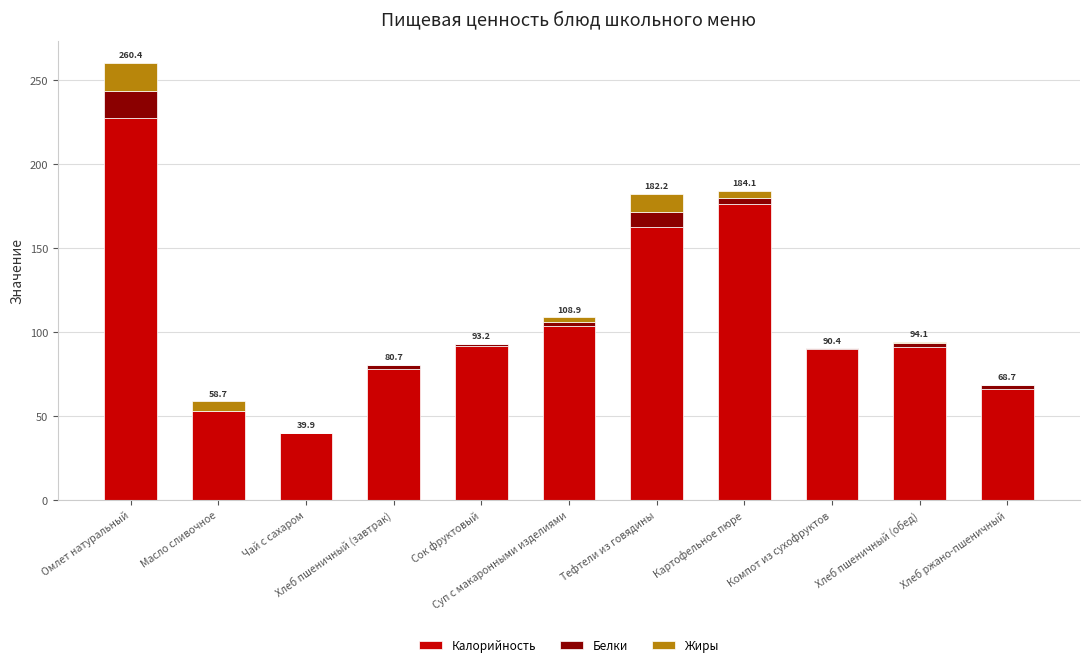

What is the maximum value for Калорийность?

227.7